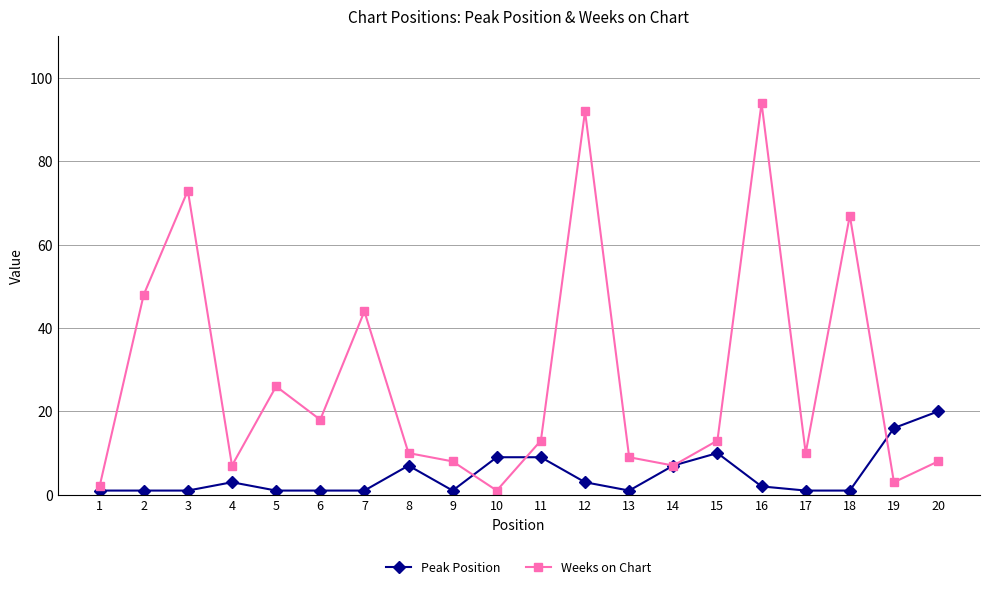

True or false: Peak Position and Weeks on Chart cross at least once.

True